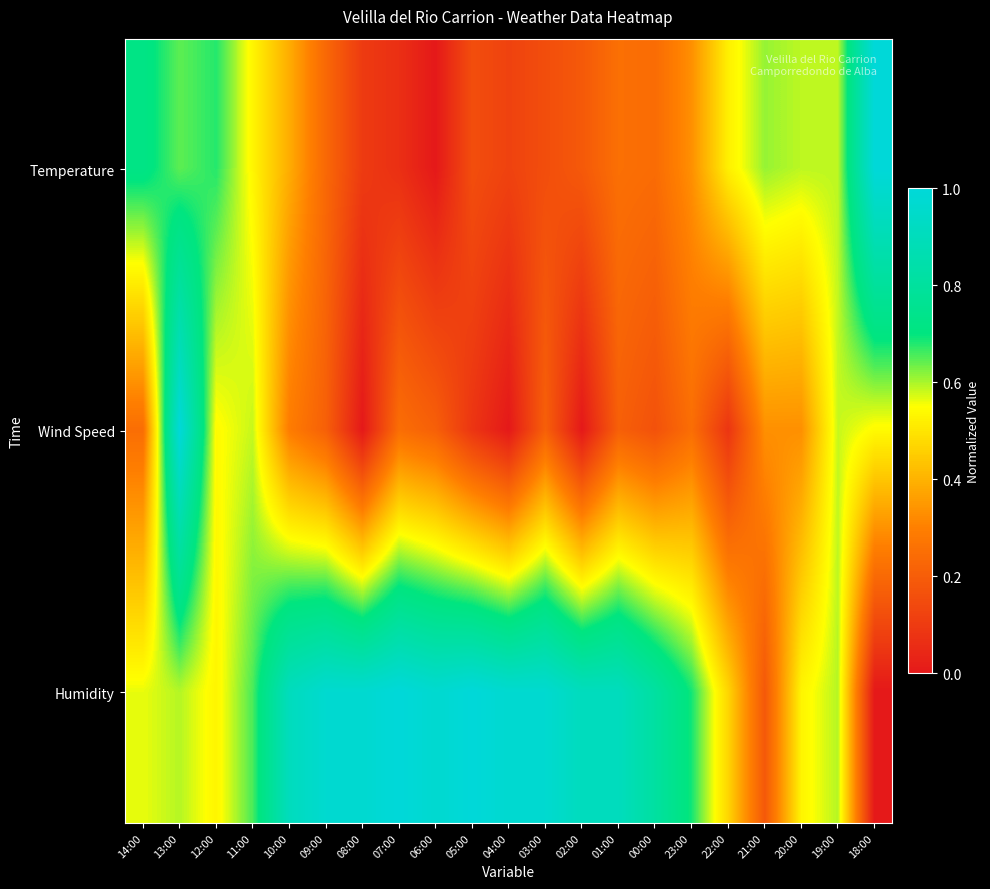

At 06:00, list the series in order from largest to smallest.

Humidity, Wind Speed, Temperature